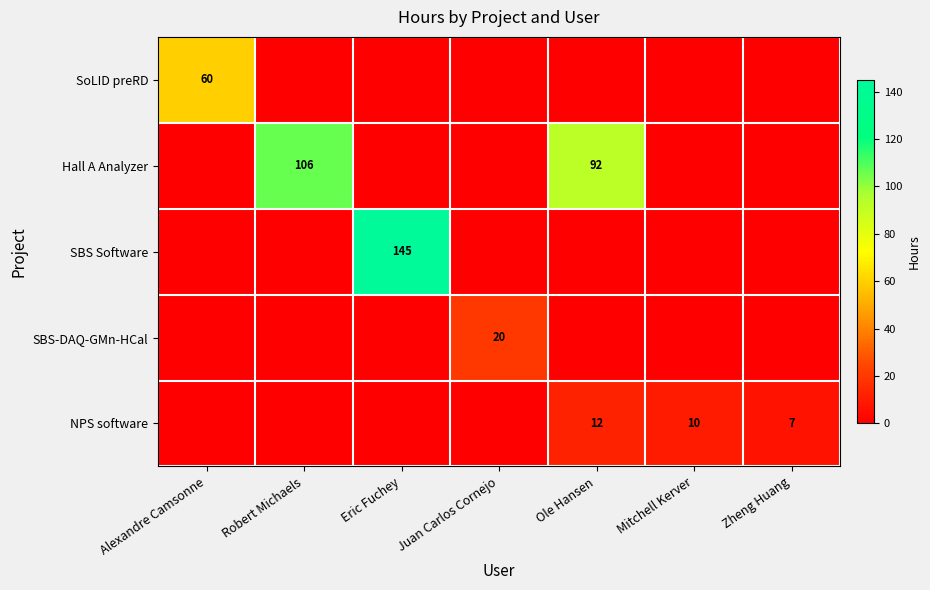

True or false: Hall A Analyzer has a value of 92 at Ole Hansen.

True